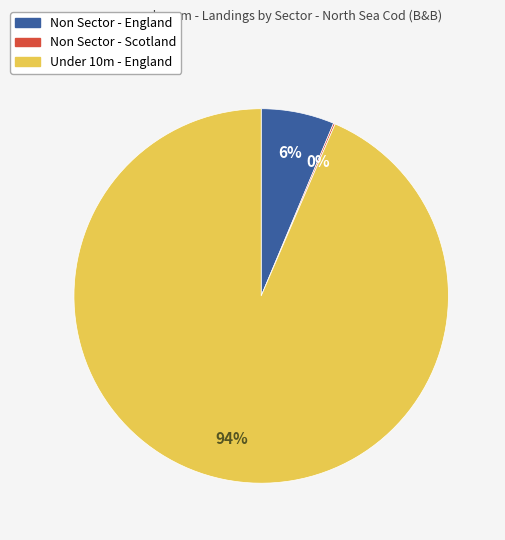

The Under 10m - England slice represents 94% of the pie. True or false?

True